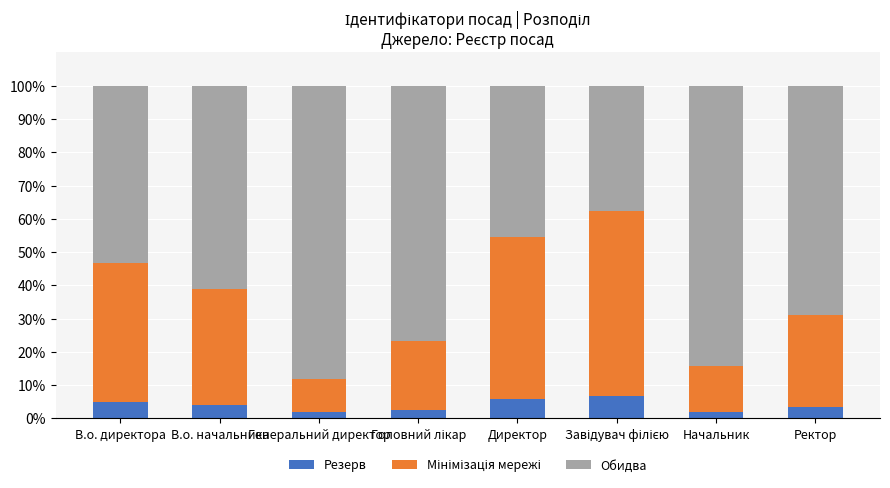

What is the total value across all series at В.о. директора?

100.0